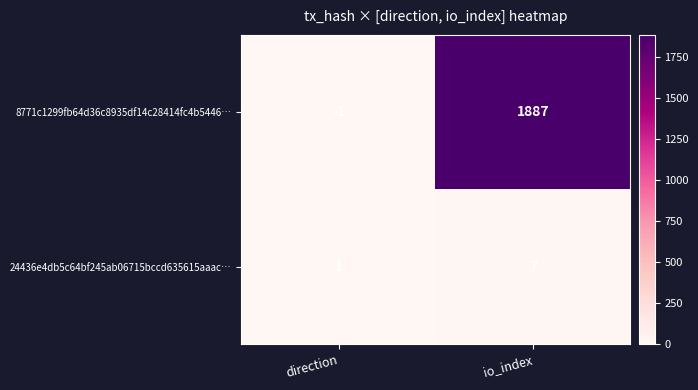

Is it true that 8771c1299fb64d36c8935df14c28414fc4b5446… equals 0 at direction?

False